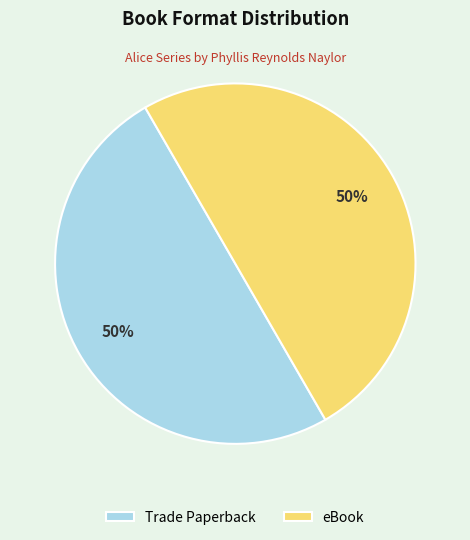

The eBook slice represents 50% of the pie. True or false?

True